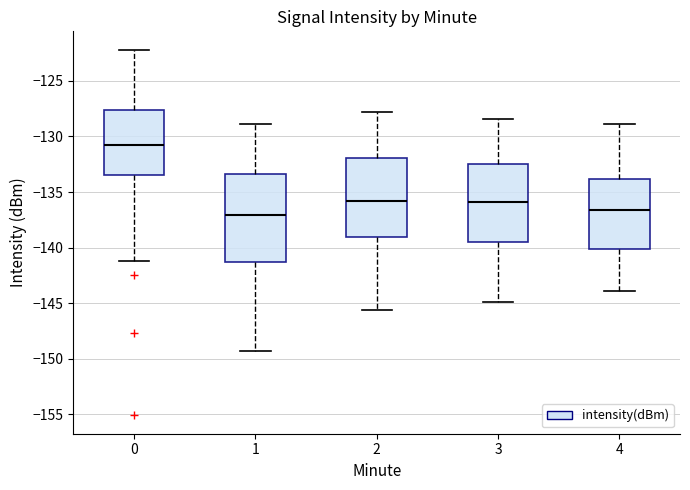

Reading left to right, read every box against the y-axis: the position of its median line, the range the box covers, and the ends of its whiskers. The values are not printed on the chart, so give them approximately, as read against the axis.

0: median -130.5, box -133.5 to -127.5, whiskers -141.0 to -122.0
1: median -137.0, box -141.5 to -133.5, whiskers -149.5 to -129.0
2: median -136.0, box -139.0 to -132.0, whiskers -145.5 to -128.0
3: median -136.0, box -139.5 to -132.5, whiskers -145.0 to -128.5
4: median -136.5, box -140.0 to -134.0, whiskers -144.0 to -129.0